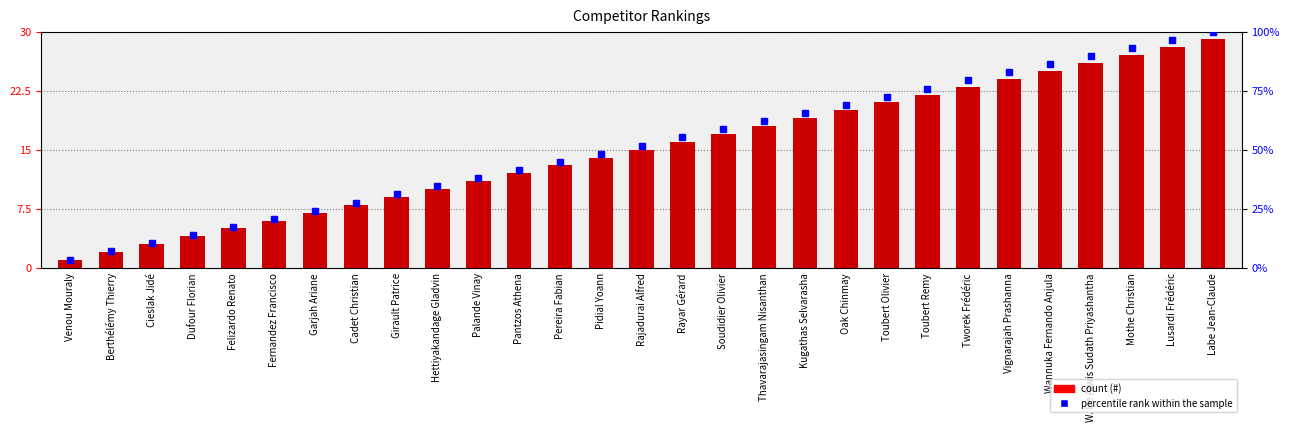

Which label corresponds to the largest value in the chart?

Labe Jean-Claude